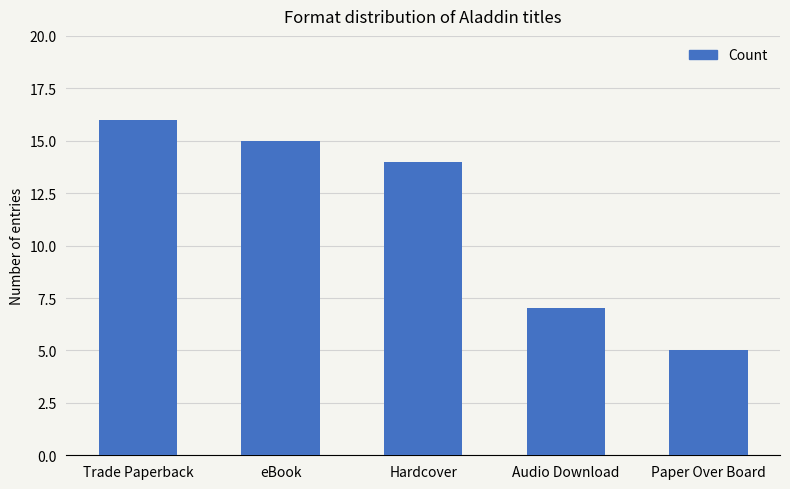

Between Paper Over Board and Audio Download, which is larger?

Audio Download